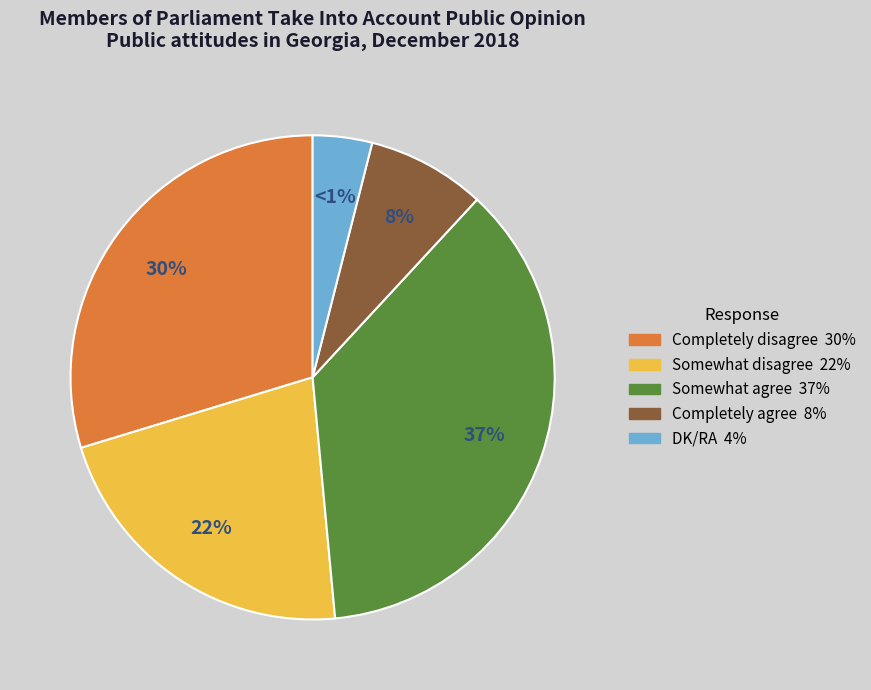

Combined, do Completely agree and Completely disagree account for over 50%?

No